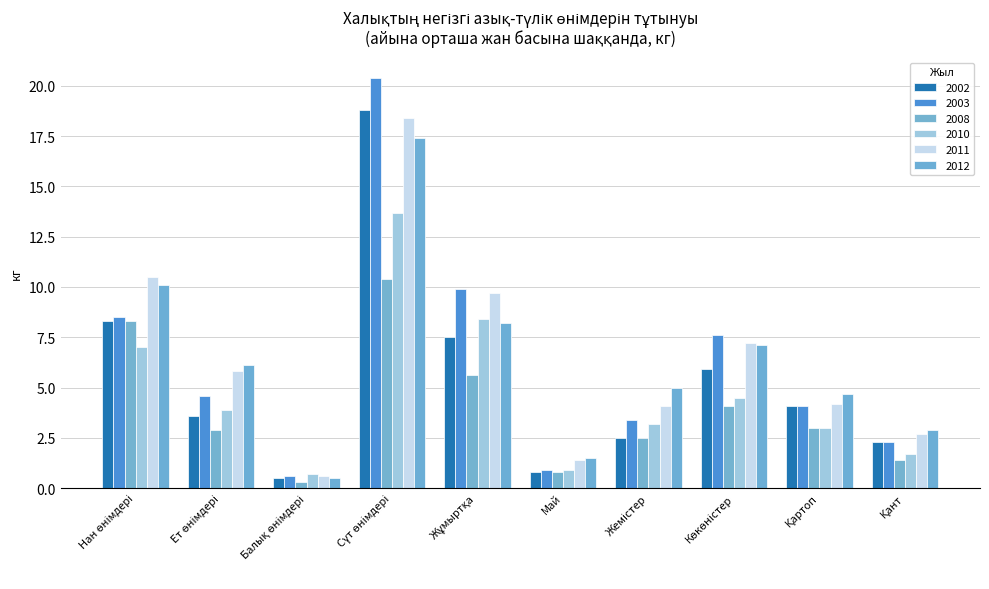

How many bars are there in total?

60